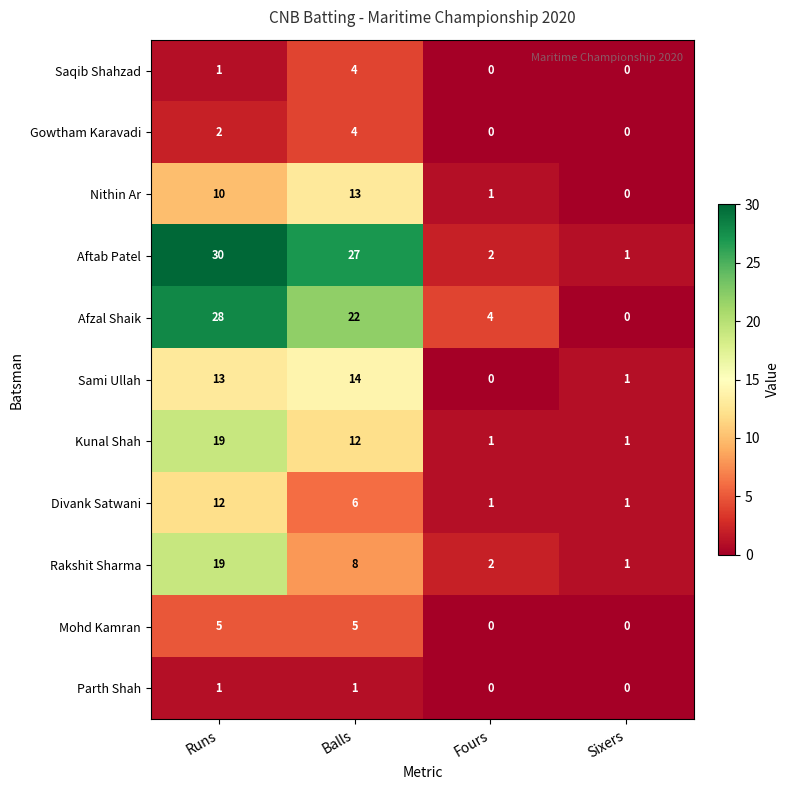

Is the value of Gowtham Karavadi at Runs greater than the value of Mohd Kamran at Runs?

No